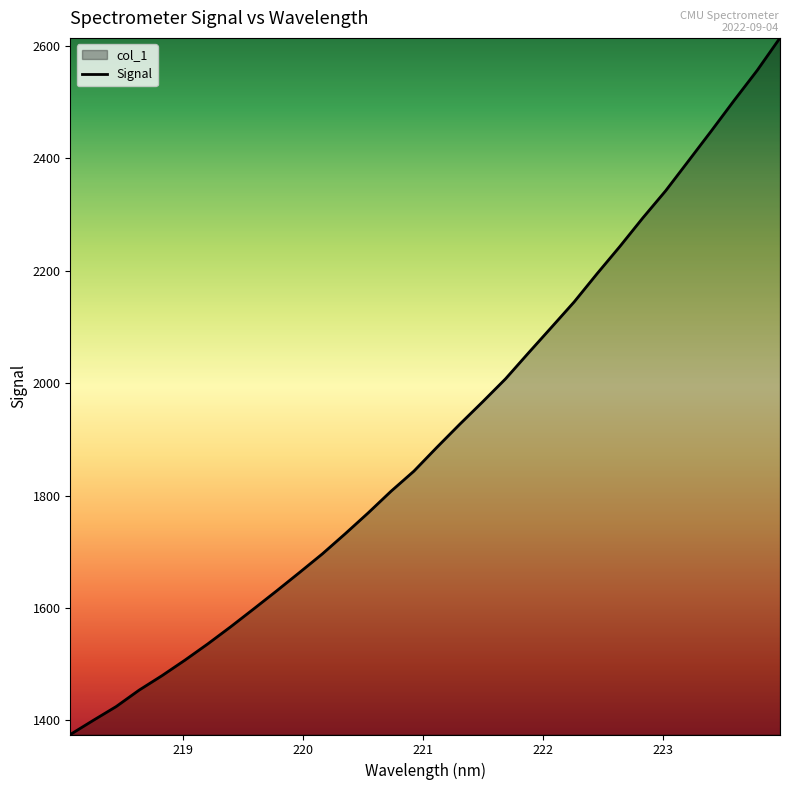

What is the value of the 24th point from the left?

2194.8